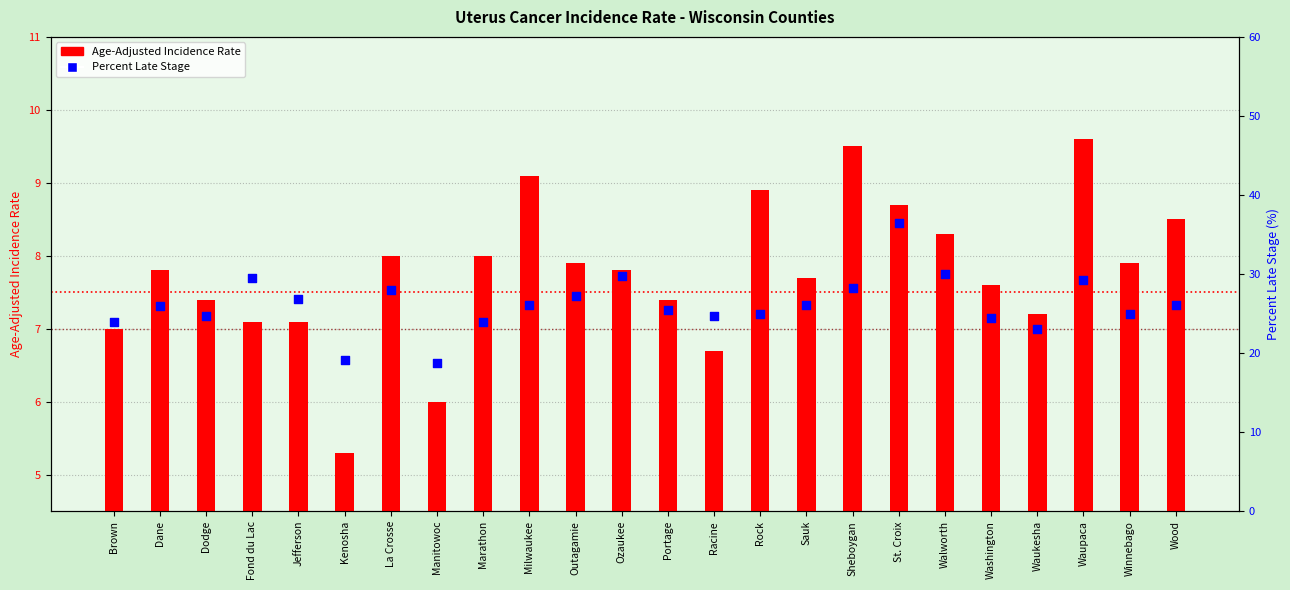

Which series reaches the minimum Y coordinate?

Age-Adjusted Incidence Rate